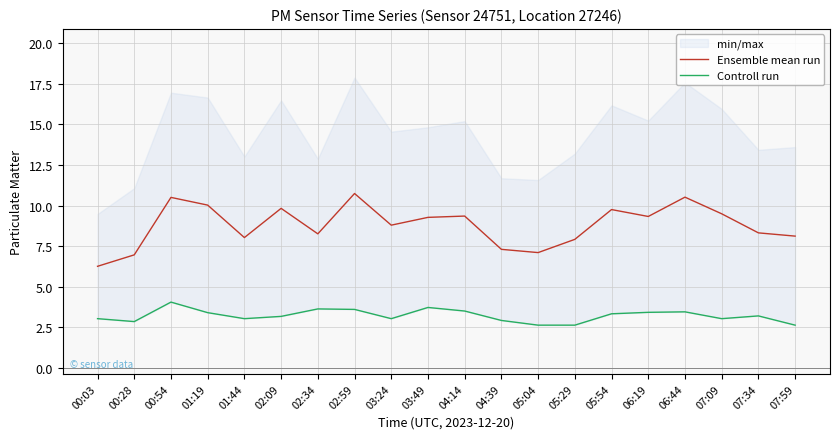

Is this an area chart (filled region under the line)?

No